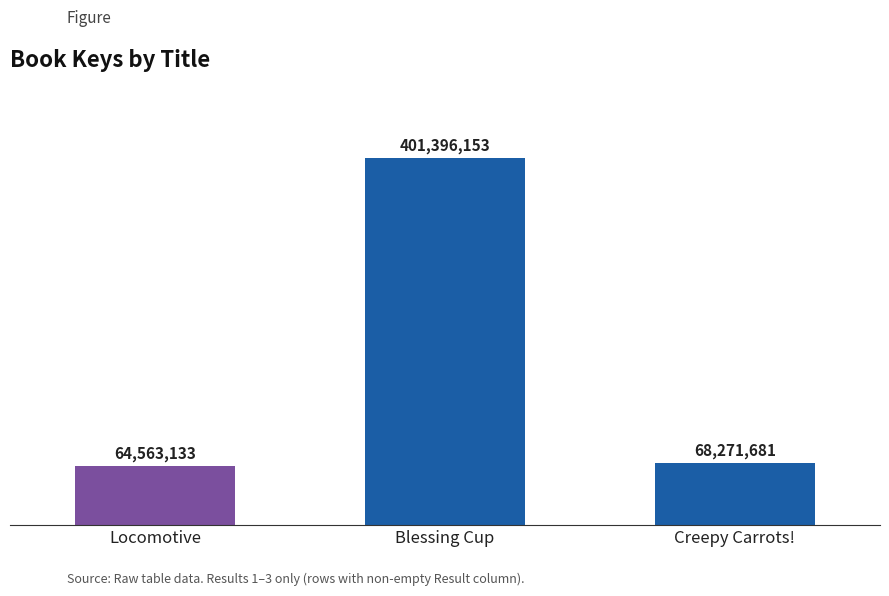

Are the bars horizontal?

No